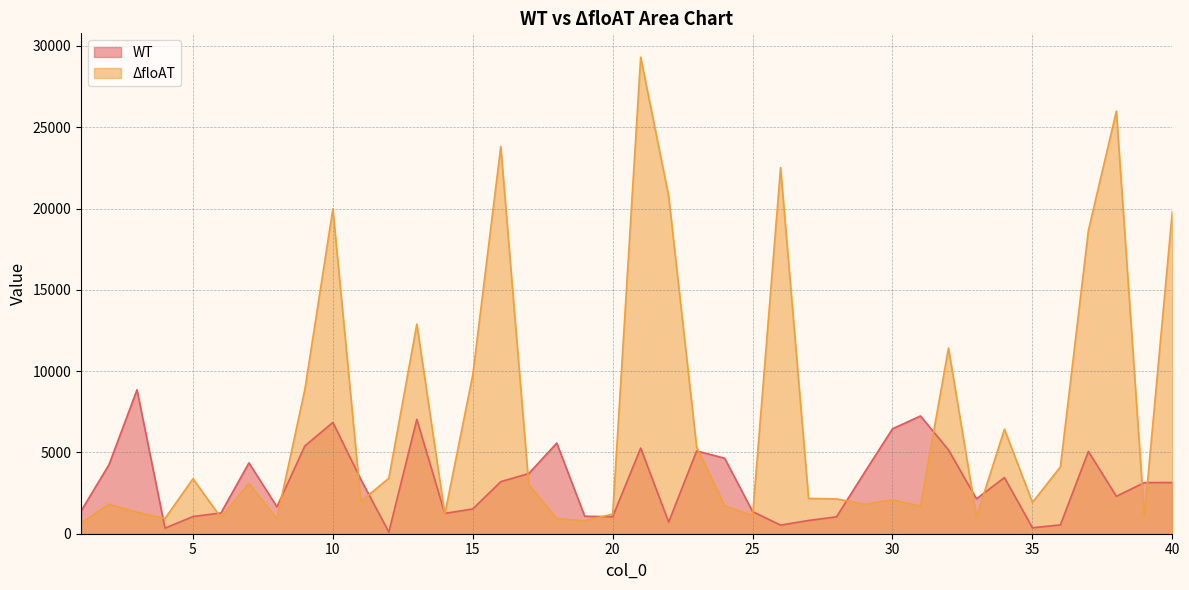

How many interior local peaks does the WT series have?

10